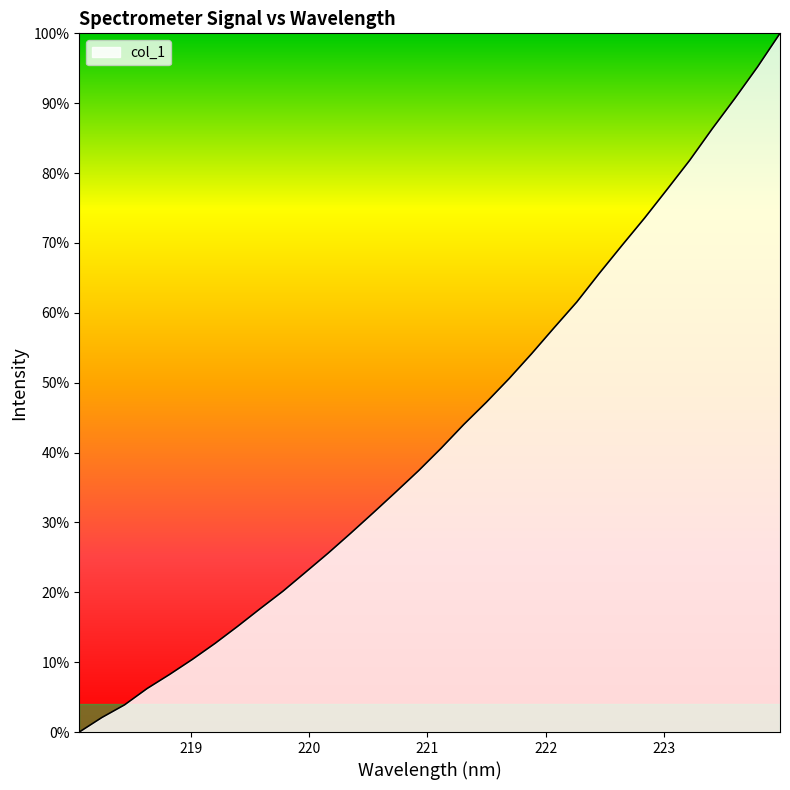

What is the maximum value shown in the chart?

100.0